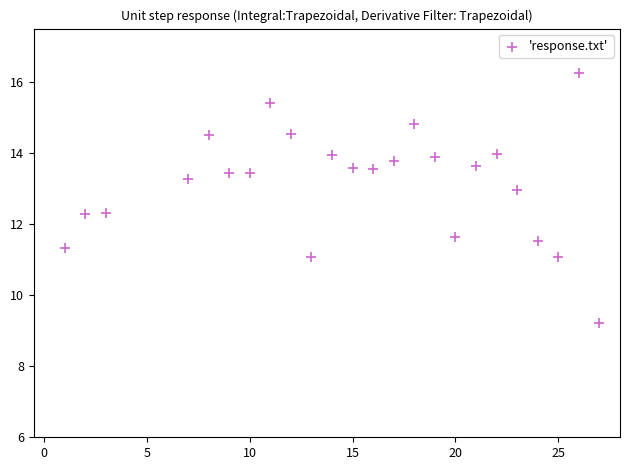

What is the range of X values (max minus min)?

26.0